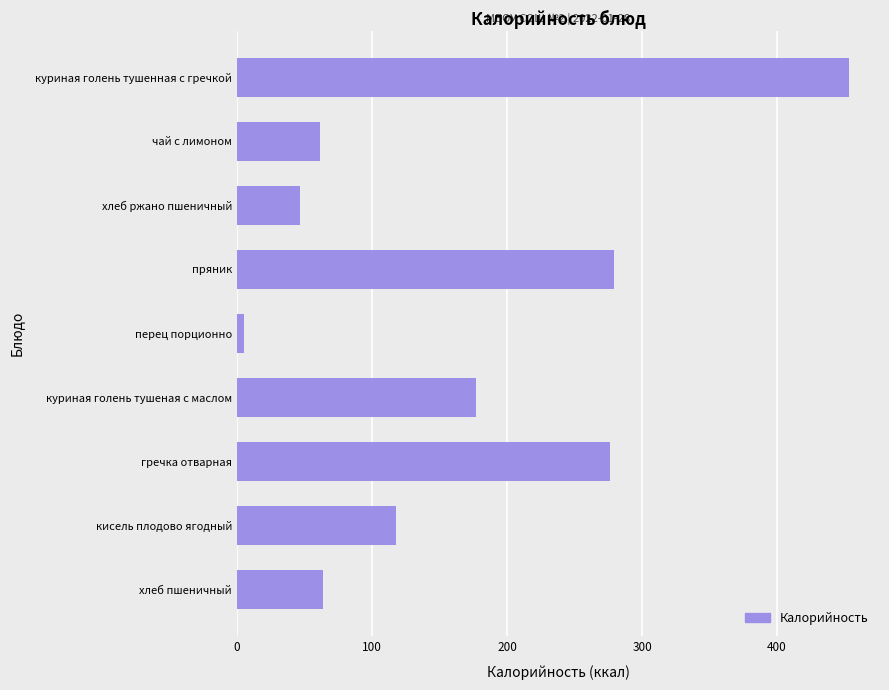

Read the value at кисель плодово ягодный.

118.0